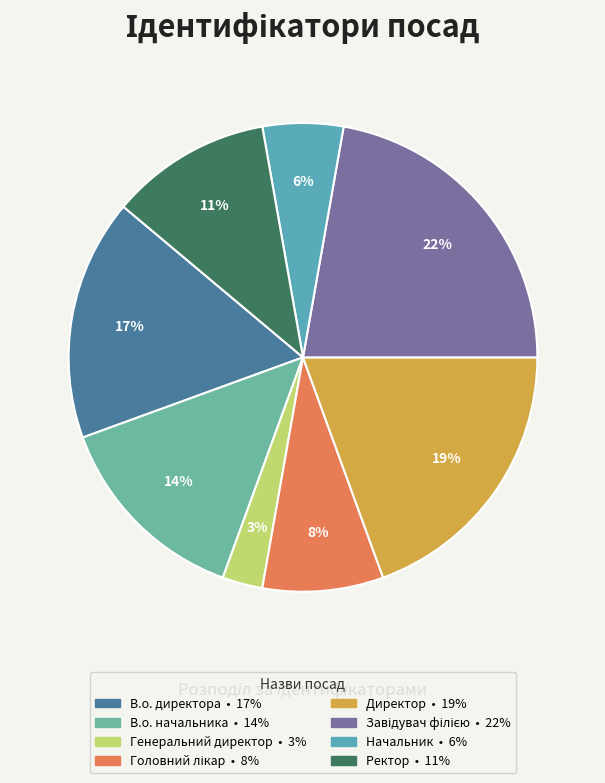

Is there any slice that represents more than half of the pie?

No